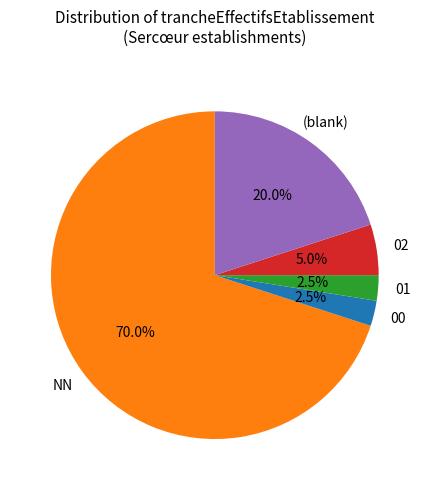

Count the number of slices in the pie.

5